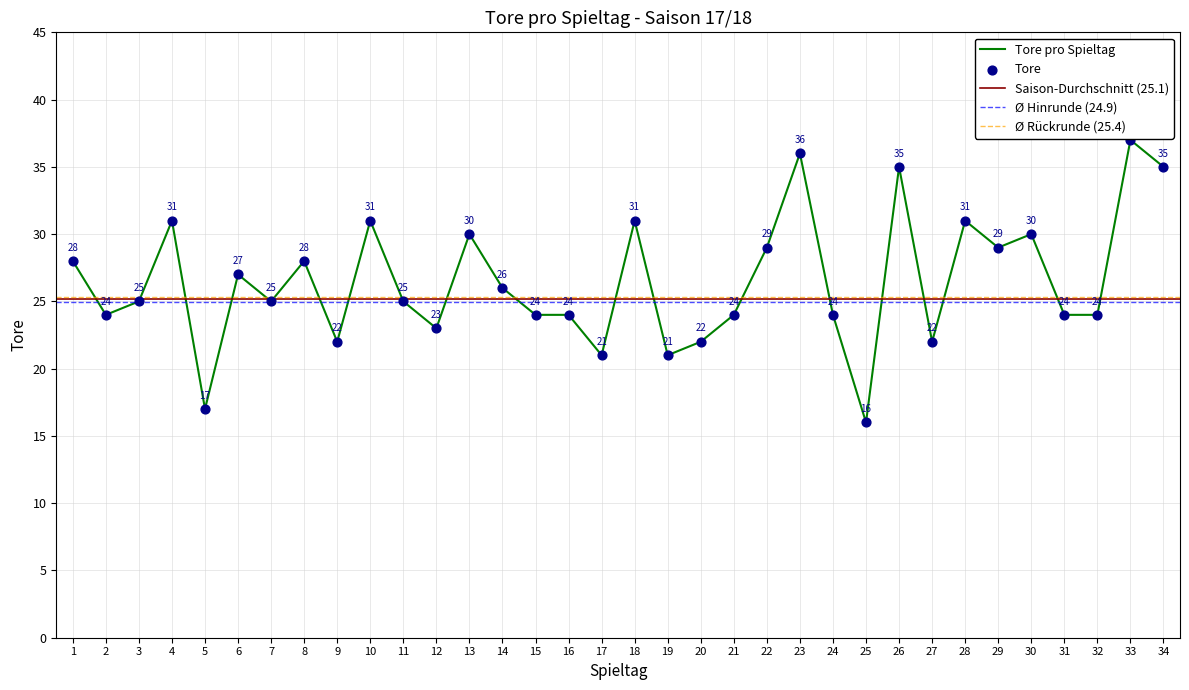

What is the ratio of the value at 1 to the value at 16?

1.2